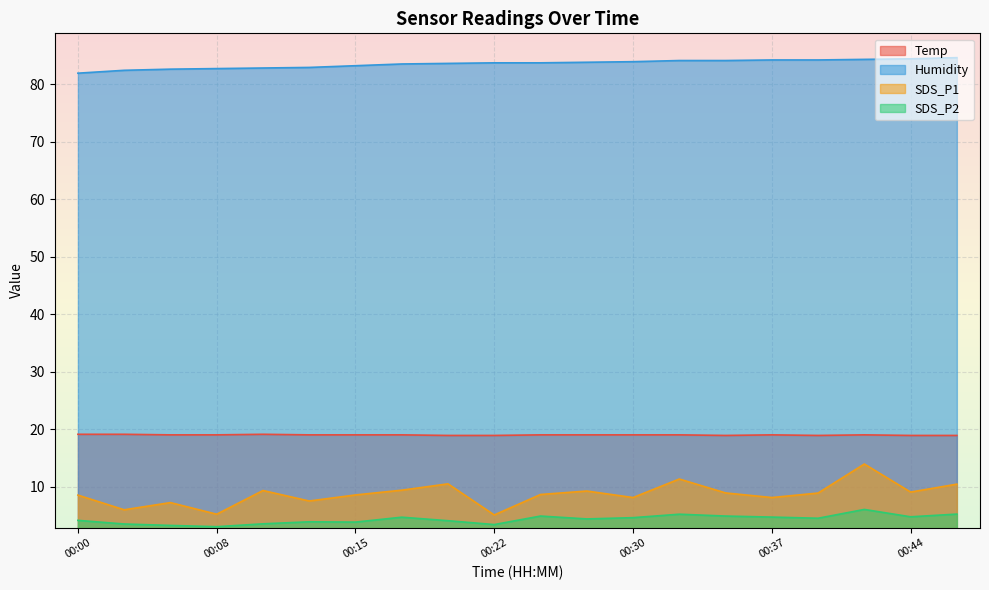

At which category does the chart reach its minimum across all series?

00:08